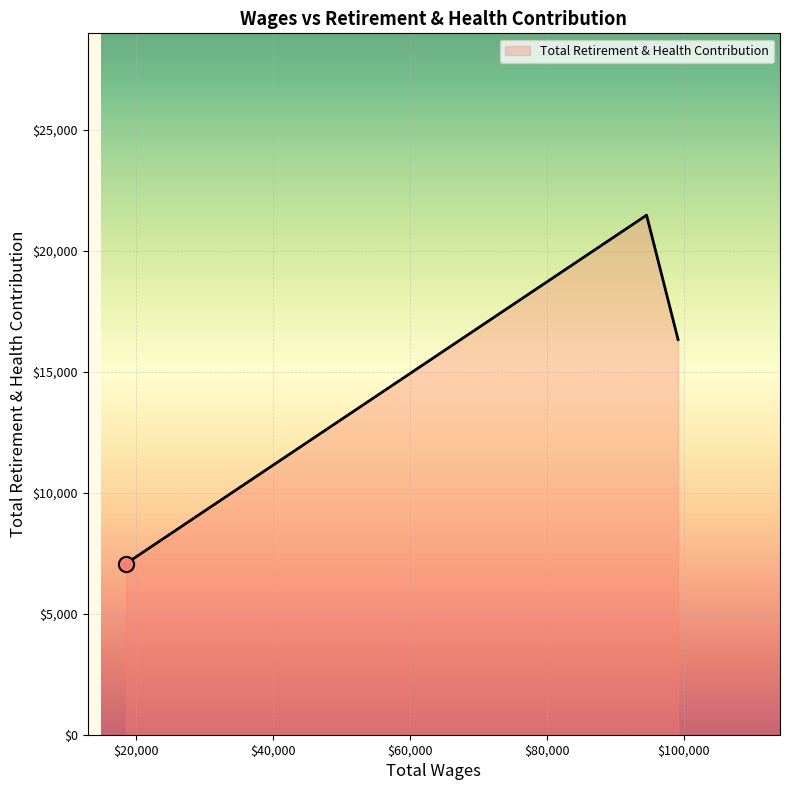

What is the sum of all values?

44894